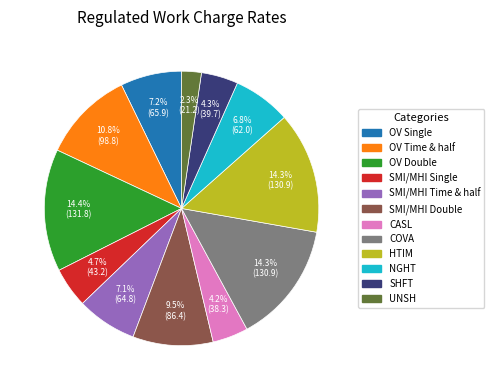

Which slice is the smallest?

UNSH